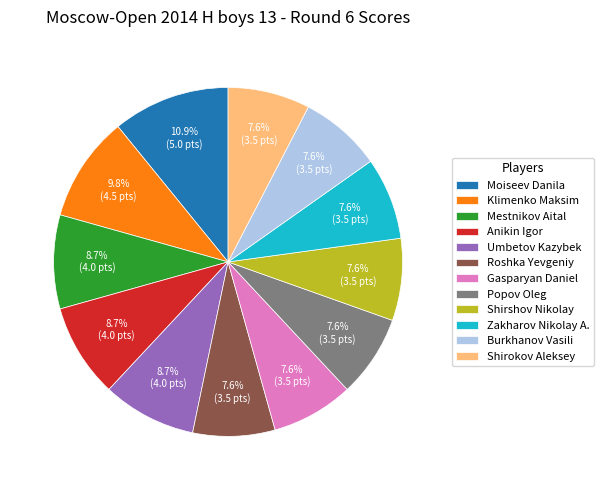

How many segments does this pie chart have?

12